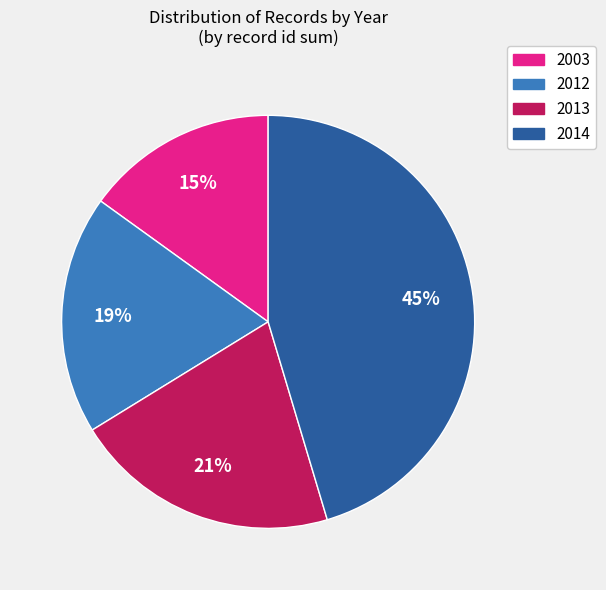

Count the number of slices in the pie.

4